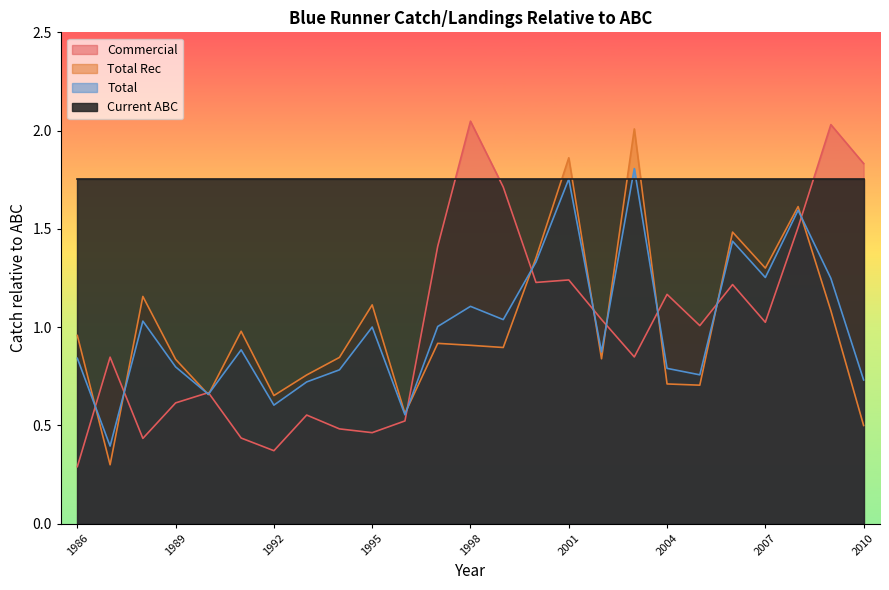

In Commercial, how many points are higher than both neighbors (excluding endpoints)?

8